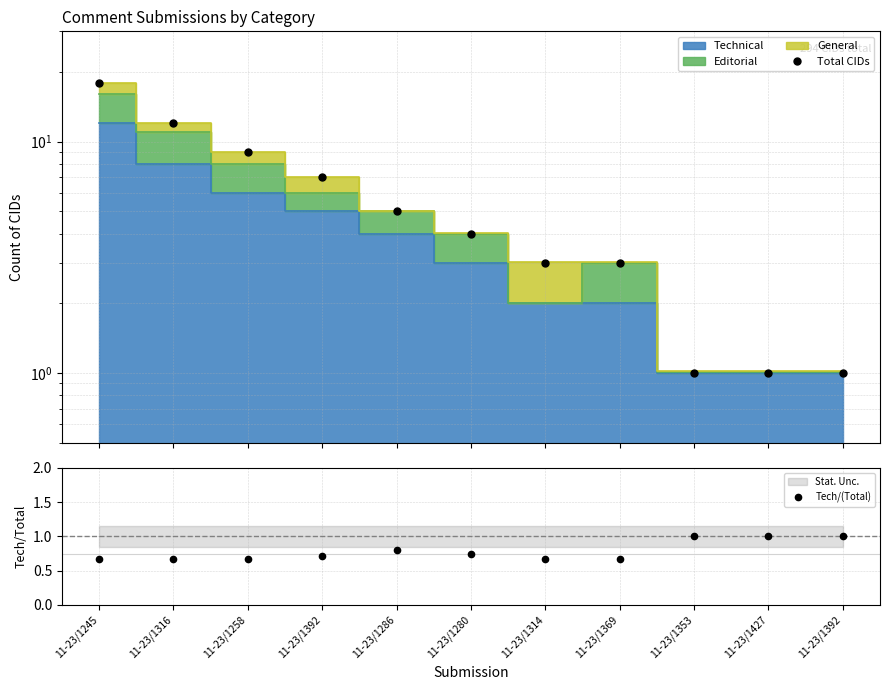

Which category has the lowest value across all series?

11-23/1245